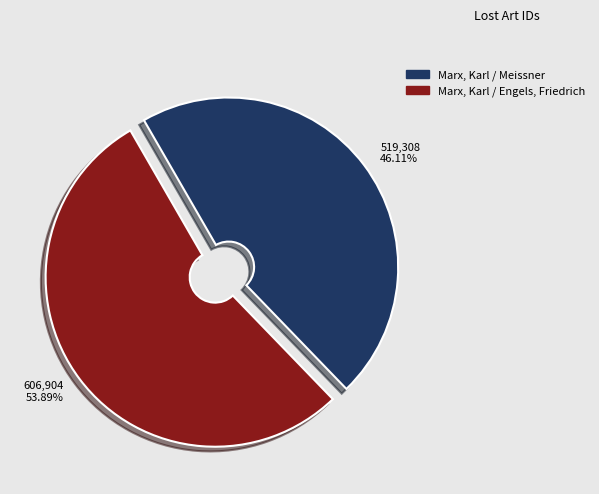

What is the smallest slice in the pie chart?

519,308 46.11%